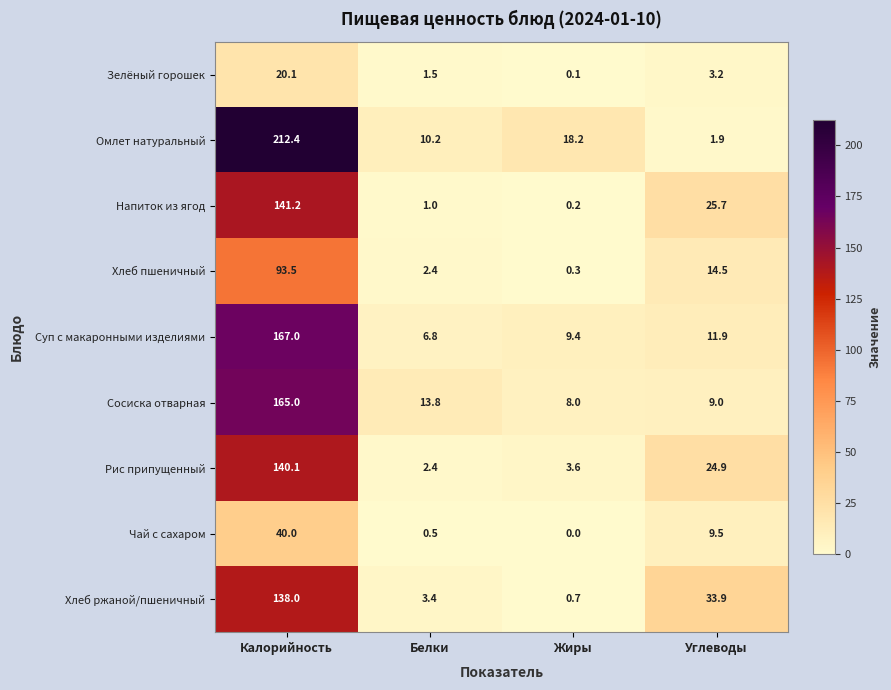

The value of Омлет натуральный at Углеводы is 0.5. True or false?

False